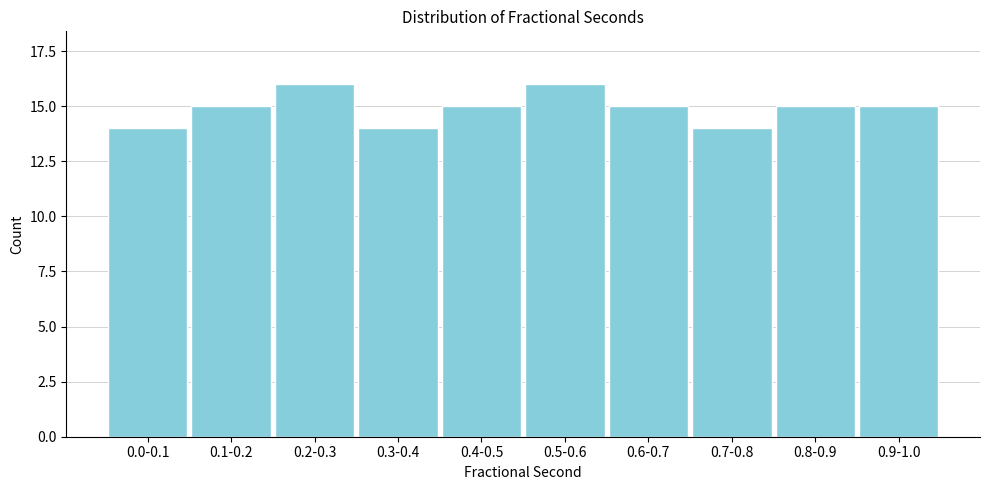

Reading left to right, list all the values displayed in this chart.

14	15	16	14	15	16	15	14	15	15